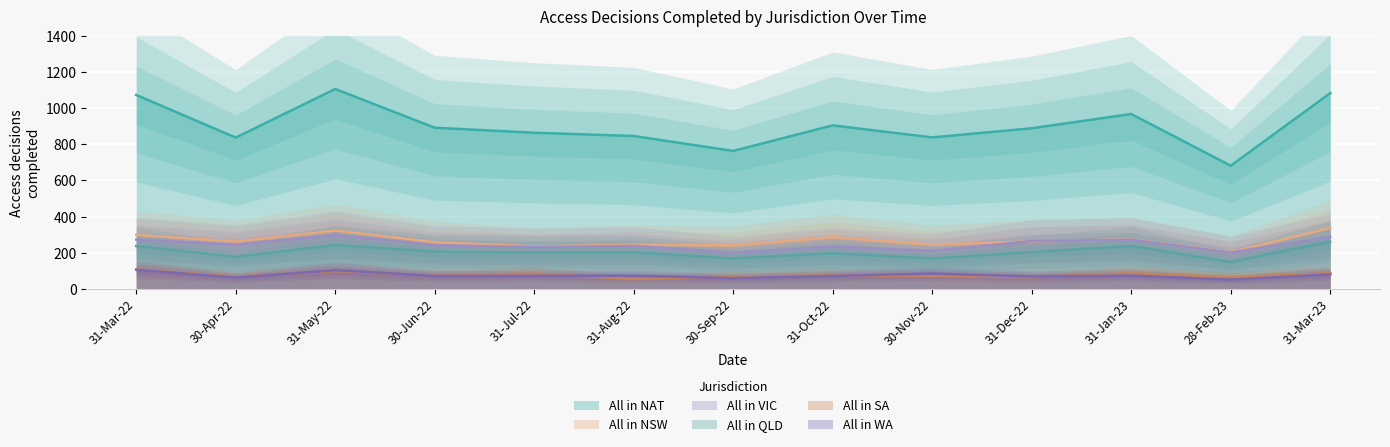

What is the label of the 12th point from the right?

30-Apr-22